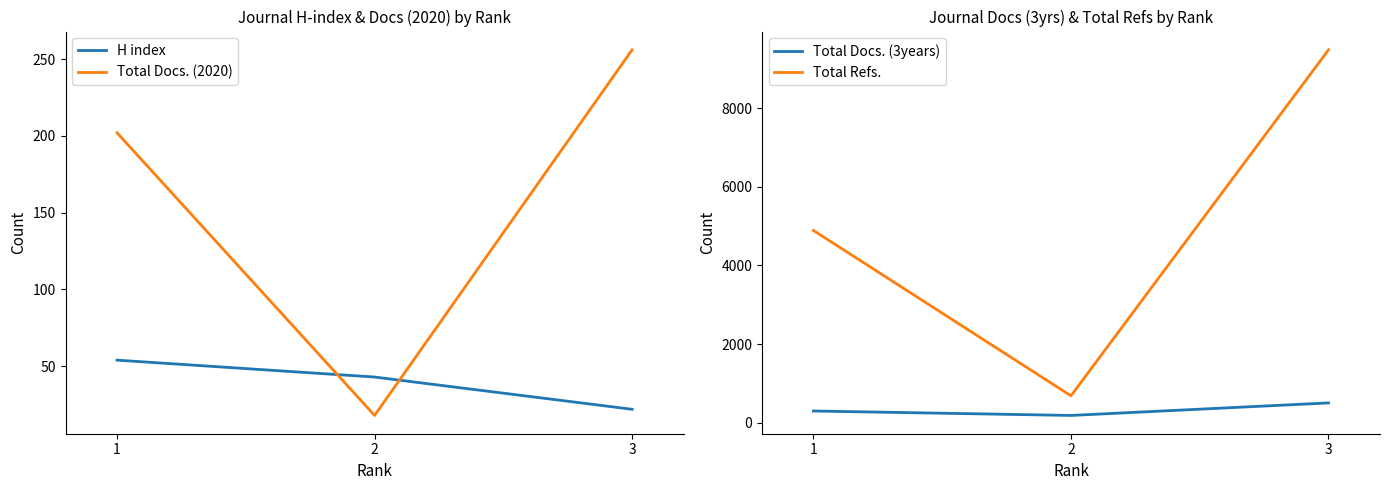

At 3, list the series in order from smallest to largest.

H index, Total Docs. (2020), Total Docs. (3years), Total Refs.